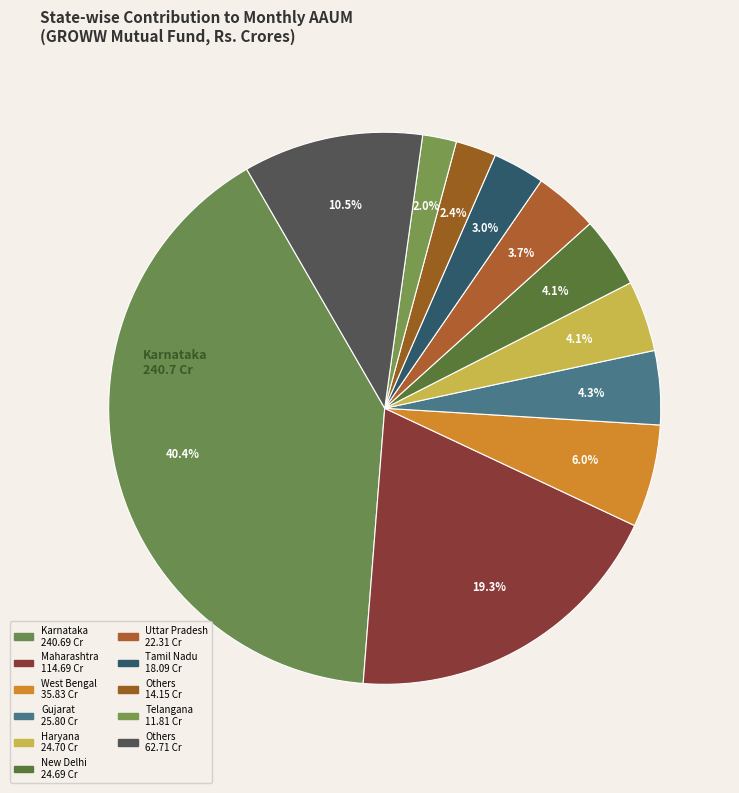

How many slices are in this pie chart?

11